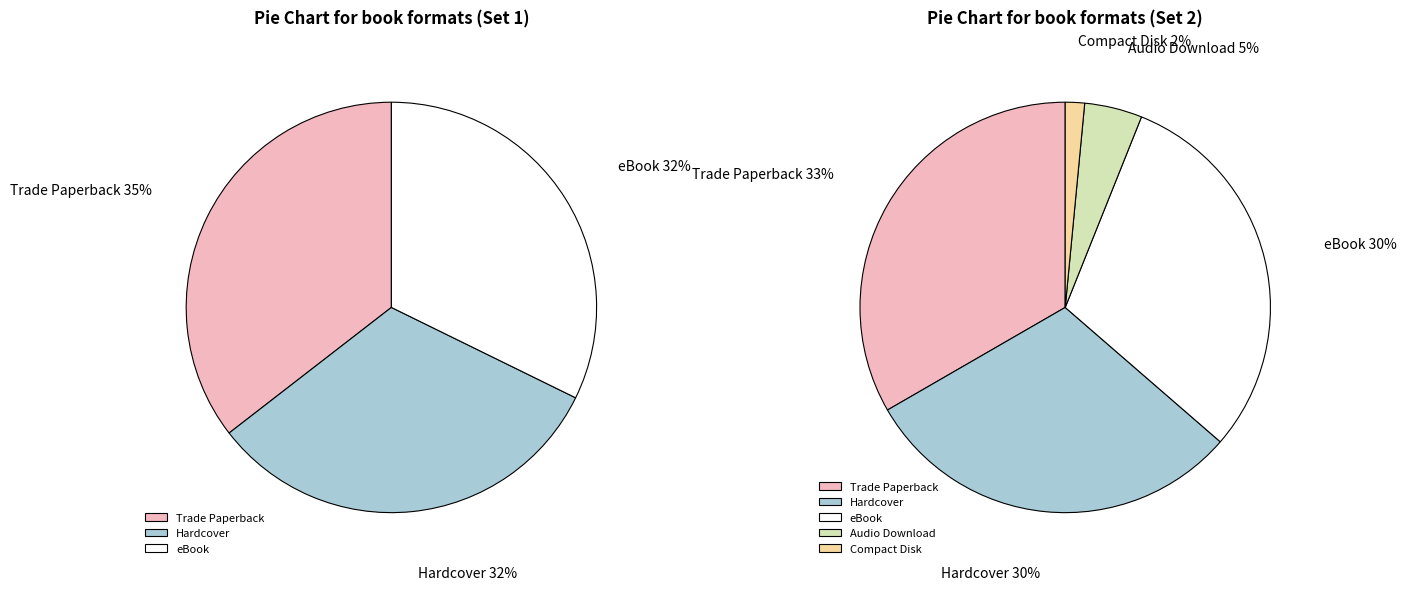

What percentage is NOT represented by Hardcover?

69.7%